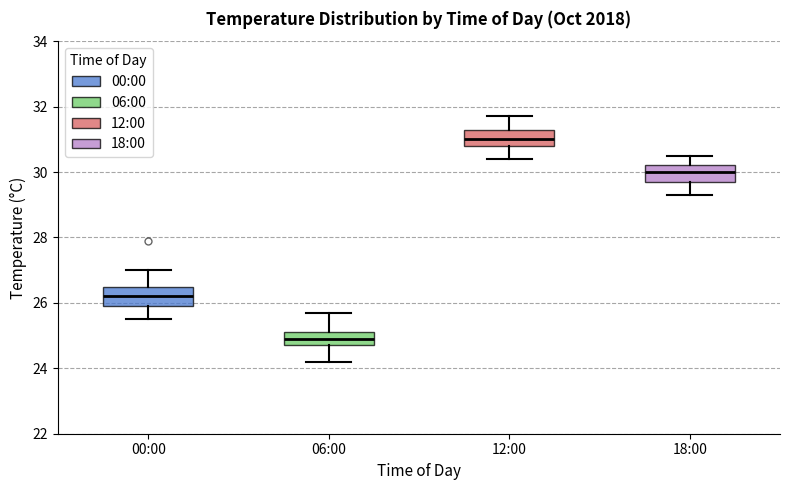

Reading left to right, transcribe this box plot: for each box, give where its median line is, the range the box spans, and where its two whiskers end, as read against the y-axis. The values are not printed on the chart, so give them approximately, as read against the axis.

00:00: median 26.2, box 26.0 to 26.6, whiskers 25.6 to 27.0
06:00: median 25.0, box 24.8 to 25.2, whiskers 24.2 to 25.8
12:00: median 31.0, box 30.8 to 31.4, whiskers 30.4 to 31.8
18:00: median 30.0, box 29.8 to 30.2, whiskers 29.4 to 30.6